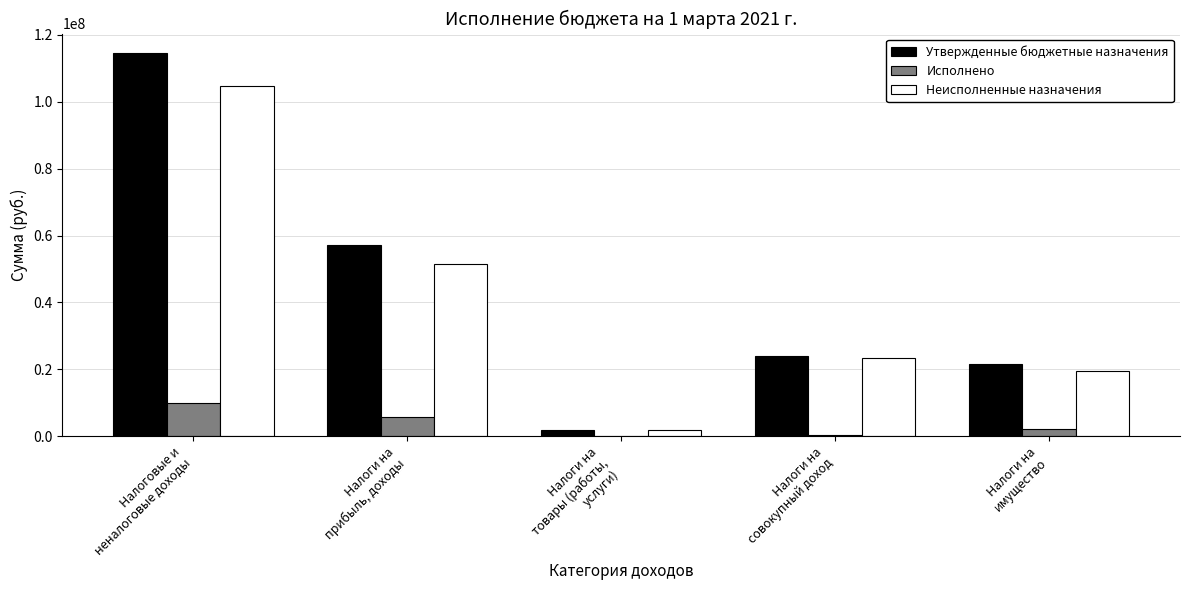

What is the total value across all series at Налоговые и
неналоговые доходы?

229347600.0